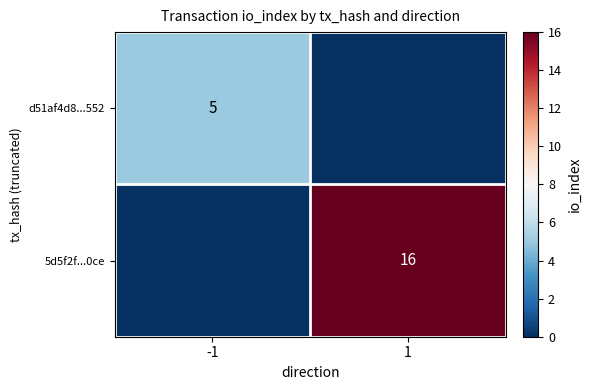

The d51af4d8...552 series shows 5 at -1. True or false?

True